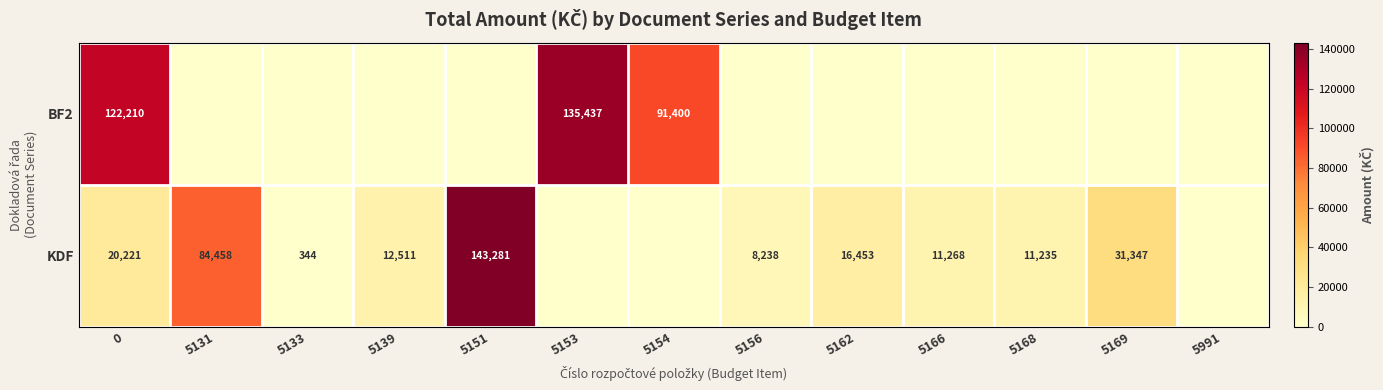

What is the difference between the KDF values at 5131 and 0?

64237